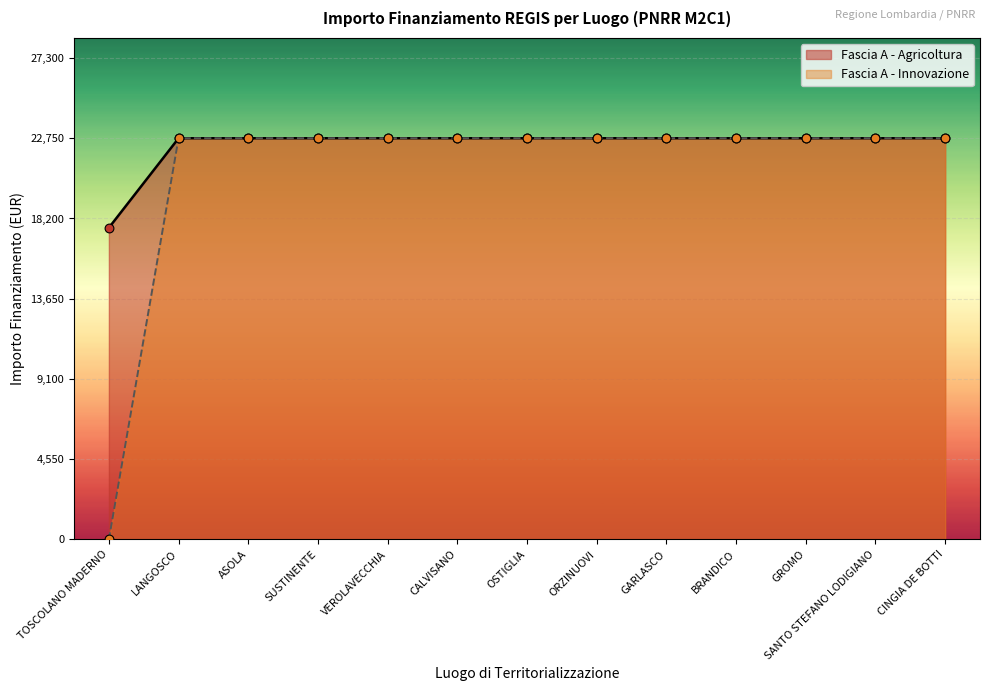

Which series has the largest total across all categories?

MISSIONE M2